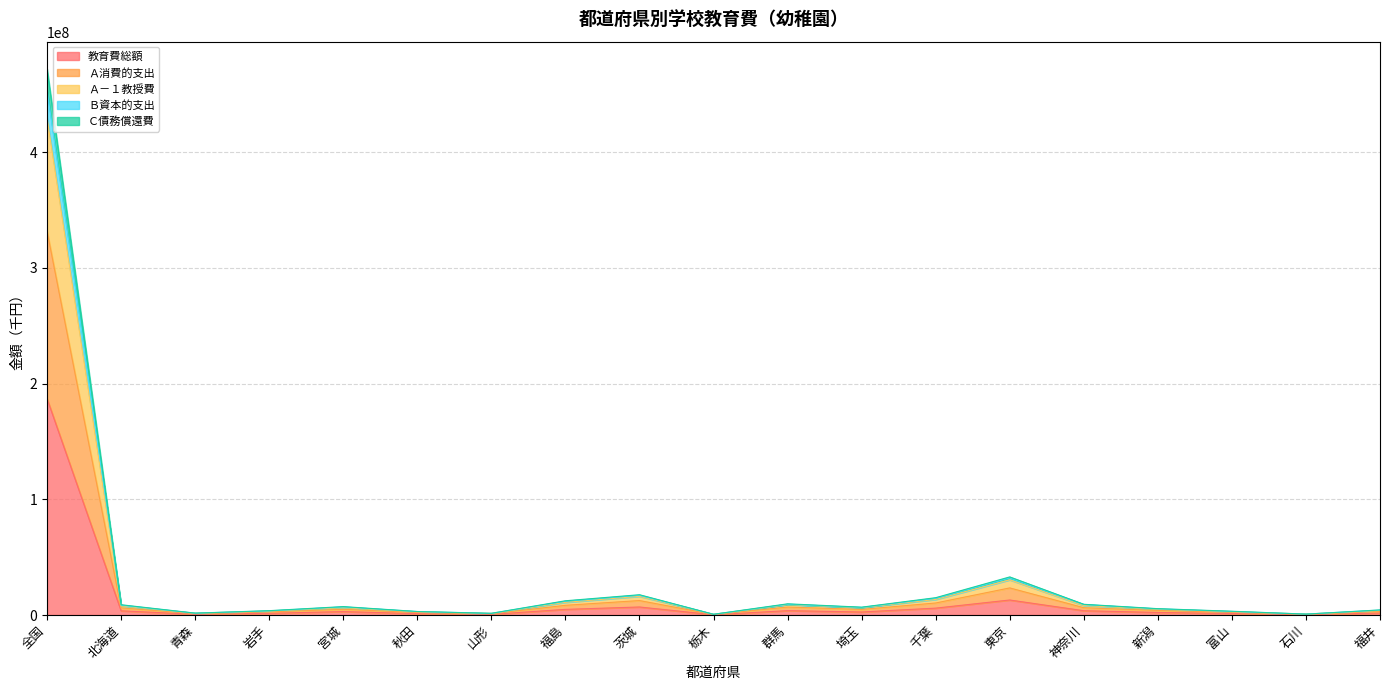

How many lines are shown in the chart?

5